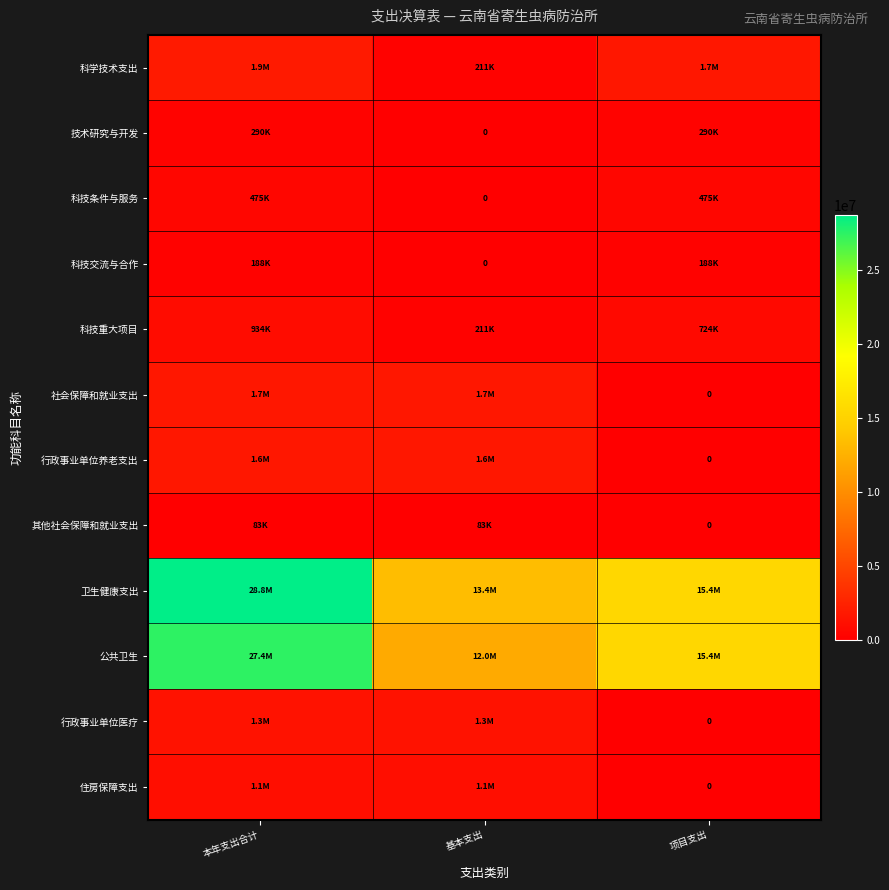

What is the lowest value of the 卫生健康支出 series?

13370113.2